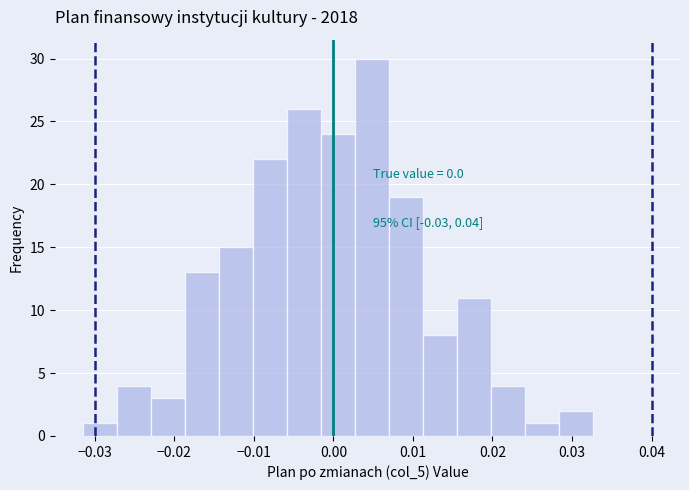

Which range on the x-axis has the tallest bar?

0.003 to 0.007